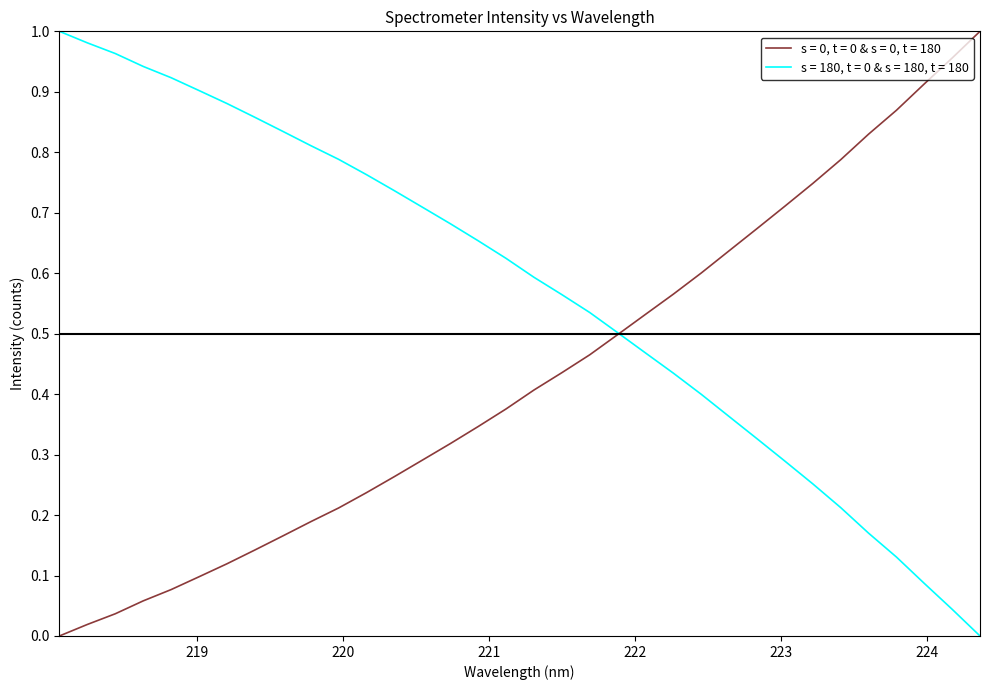

Reading left to right, extract all data points from this chart.

0.0	0.0	0.0	0.1	0.1	0.1	0.1	0.1	0.2	0.2	0.2	0.2	0.3	0.3	0.3	0.3	0.4	0.4	0.4	0.5	0.5	0.5	0.6	0.6	0.6	0.7	0.7	0.7	0.8	0.8	0.9	0.9	1.0	1.0